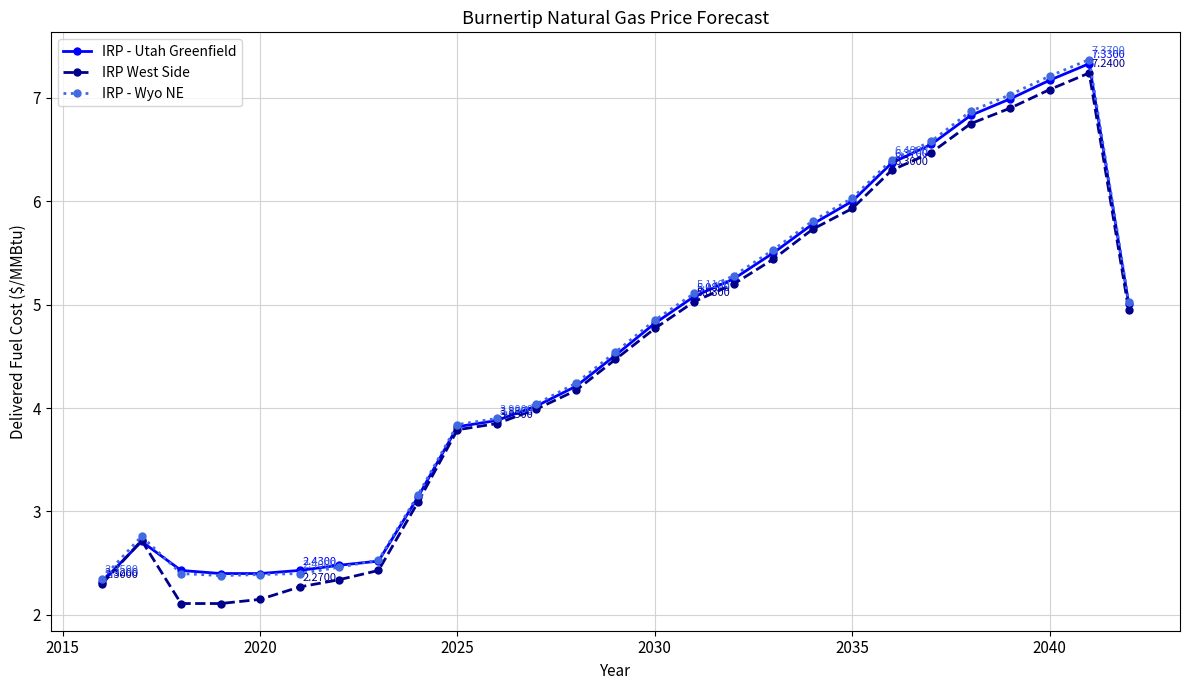

Which series has the largest range (max minus min)?

IRP West Side